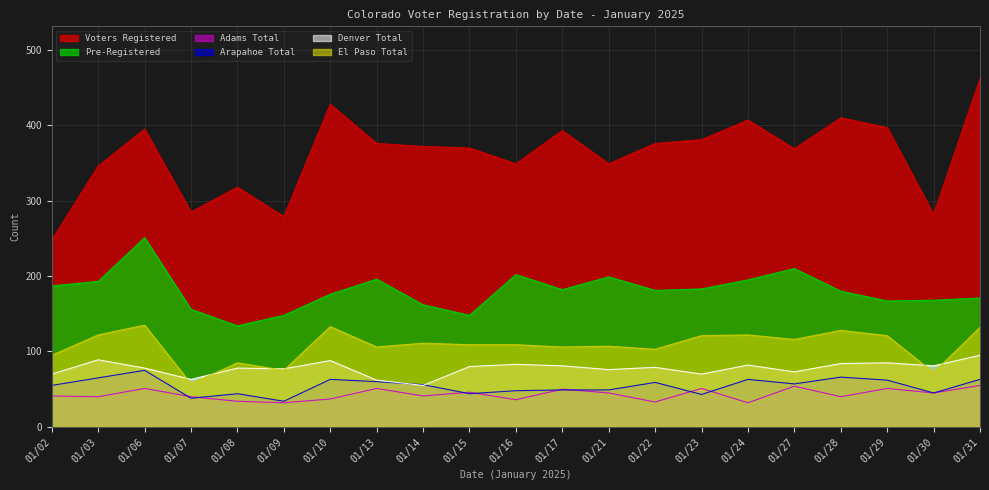

True or false: Denver Total and Pre-Registered cross at least once.

False